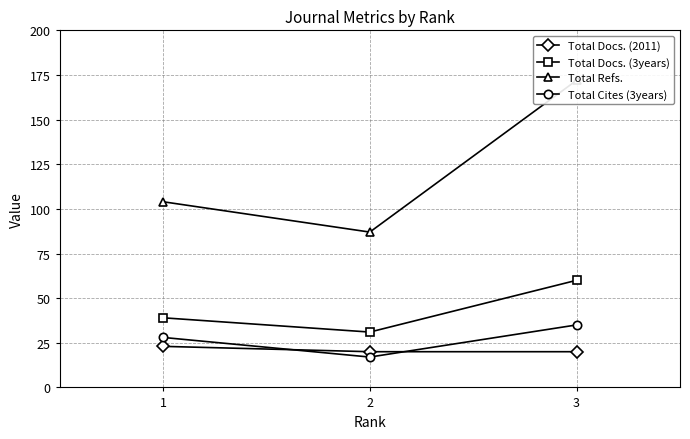

What is the value of the Total Docs. (3years) point at the 2nd from the left?

31